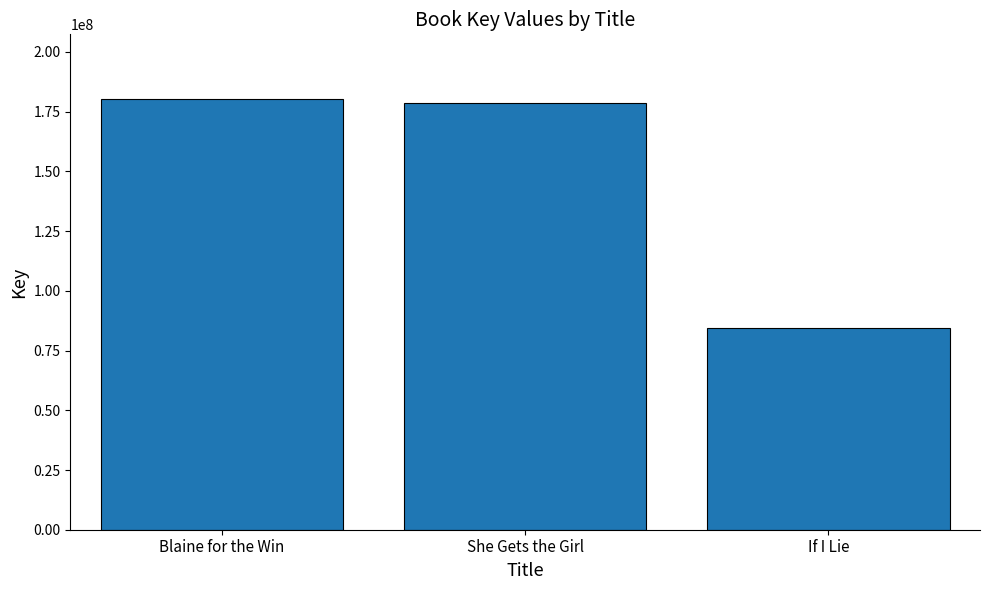

Reading right to left, list all the values displayed in this chart.

If I Lie=84305988	She Gets the Girl=178620128	Blaine for the Win=180342250